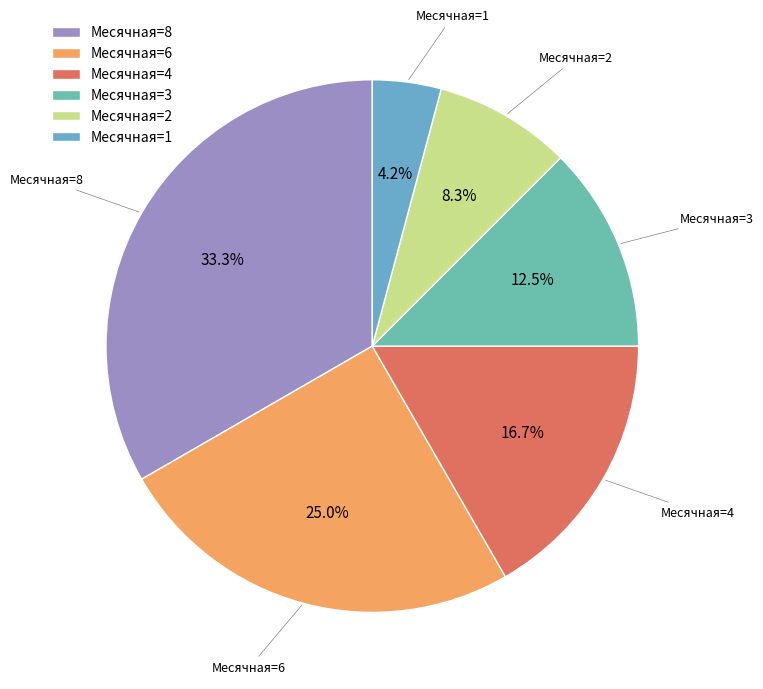

Which slice is the smallest?

Месячная=1